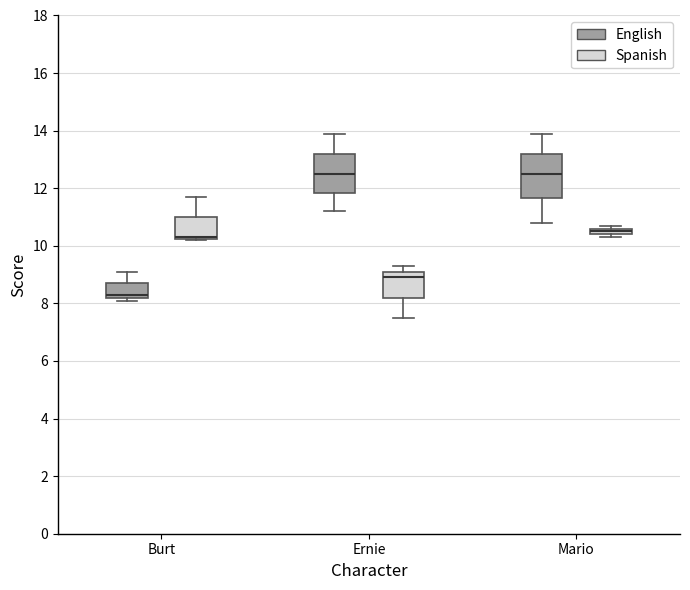

Where does the upper whisker of the box for Burt (Spanish) end on the y-axis? The values are not printed on the chart, so give them approximately, as read against the axis.

11.8